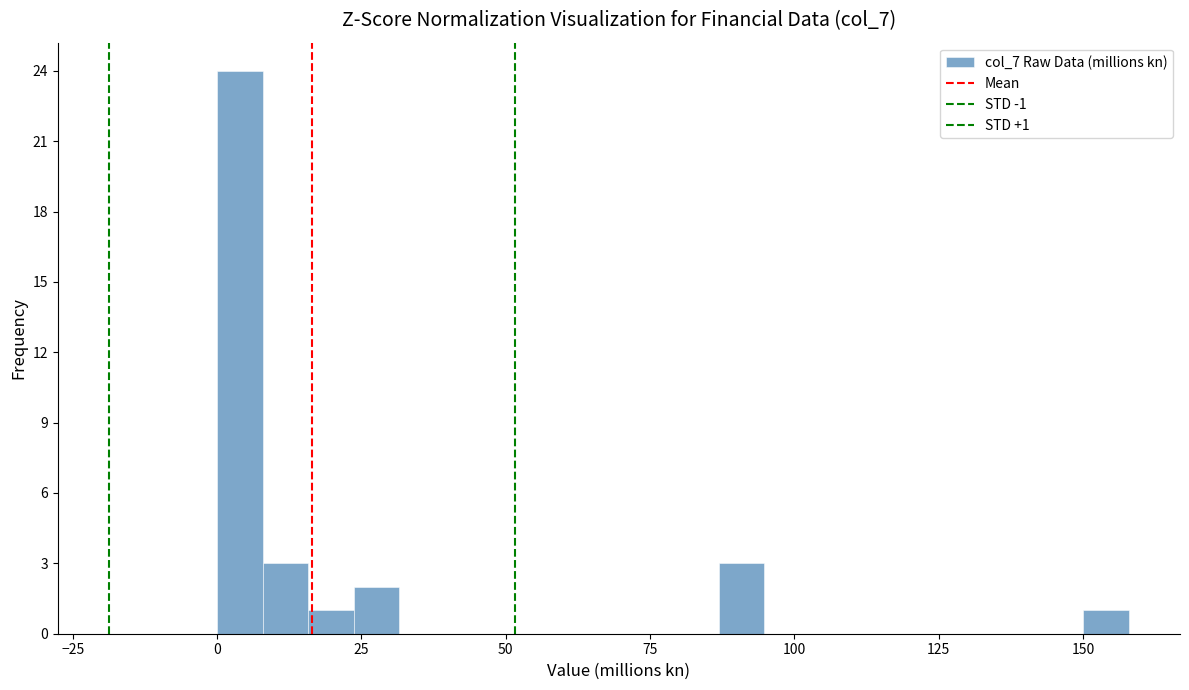

Around what value on the x-axis is the tallest bar? Give the approximate position of its centre, as read against the axis.

5